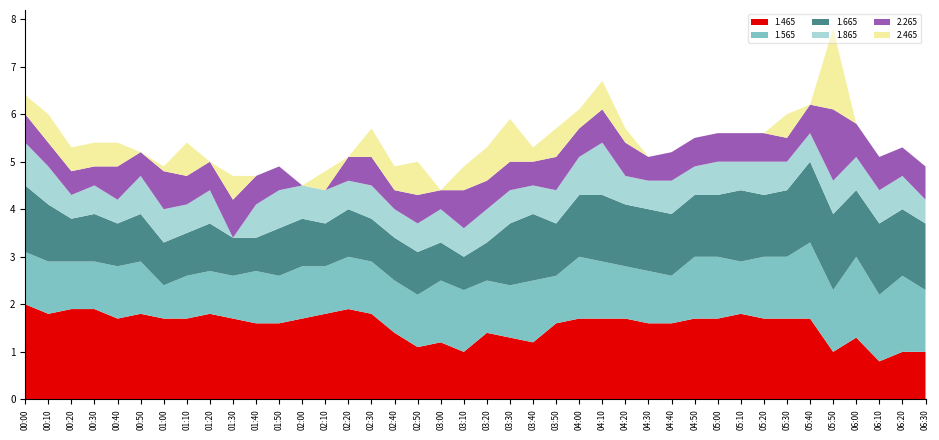

Reading right to left, extract all data points from this chart.

1.465: 06:30=1.0	06:20=1.0	06:10=0.8	06:00=1.3	05:50=1.0	05:40=1.7	05:30=1.7	05:20=1.7	05:10=1.8	05:00=1.7	04:50=1.7	04:40=1.6	04:30=1.6	04:20=1.7	04:10=1.7	04:00=1.7	03:50=1.6	03:40=1.2	03:30=1.3	03:20=1.4	03:10=1.0	03:00=1.2	02:50=1.1	02:40=1.4	02:30=1.8	02:20=1.9	02:10=1.8	02:00=1.7	01:50=1.6	01:40=1.6	01:30=1.7	01:20=1.8	01:10=1.7	01:00=1.7	00:50=1.8	00:40=1.7	00:30=1.9	00:20=1.9	00:10=1.8	00:00=2.0
1.565: 06:30=1.3	06:20=1.6	06:10=1.4	06:00=1.7	05:50=1.3	05:40=1.6	05:30=1.3	05:20=1.3	05:10=1.1	05:00=1.3	04:50=1.3	04:40=1.0	04:30=1.1	04:20=1.1	04:10=1.2	04:00=1.3	03:50=1.0	03:40=1.3	03:30=1.1	03:20=1.1	03:10=1.3	03:00=1.3	02:50=1.1	02:40=1.1	02:30=1.1	02:20=1.1	02:10=1.0	02:00=1.1	01:50=1.0	01:40=1.1	01:30=0.9	01:20=0.9	01:10=0.9	01:00=0.7	00:50=1.1	00:40=1.1	00:30=1.0	00:20=1.0	00:10=1.1	00:00=1.1
1.665: 06:30=1.4	06:20=1.4	06:10=1.5	06:00=1.4	05:50=1.6	05:40=1.7	05:30=1.4	05:20=1.3	05:10=1.5	05:00=1.3	04:50=1.3	04:40=1.3	04:30=1.3	04:20=1.3	04:10=1.4	04:00=1.3	03:50=1.1	03:40=1.4	03:30=1.3	03:20=0.8	03:10=0.7	03:00=0.8	02:50=0.9	02:40=0.9	02:30=0.9	02:20=1.0	02:10=0.9	02:00=1.0	01:50=1.0	01:40=0.7	01:30=0.8	01:20=1.0	01:10=0.9	01:00=0.9	00:50=1.0	00:40=0.9	00:30=1.0	00:20=0.9	00:10=1.2	00:00=1.4
1.865: 06:30=0.5	06:20=0.7	06:10=0.7	06:00=0.7	05:50=0.7	05:40=0.6	05:30=0.6	05:20=0.7	05:10=0.6	05:00=0.7	04:50=0.6	04:40=0.7	04:30=0.6	04:20=0.6	04:10=1.1	04:00=0.8	03:50=0.7	03:40=0.6	03:30=0.7	03:20=0.7	03:10=0.6	03:00=0.7	02:50=0.6	02:40=0.6	02:30=0.7	02:20=0.6	02:10=0.7	02:00=0.7	01:50=0.8	01:40=0.7	01:30=0.0	01:20=0.7	01:10=0.6	01:00=0.7	00:50=0.8	00:40=0.5	00:30=0.6	00:20=0.5	00:10=0.8	00:00=0.9
2.265: 06:30=0.7	06:20=0.6	06:10=0.7	06:00=0.7	05:50=1.5	05:40=0.6	05:30=0.5	05:20=0.6	05:10=0.6	05:00=0.6	04:50=0.6	04:40=0.6	04:30=0.5	04:20=0.7	04:10=0.7	04:00=0.6	03:50=0.7	03:40=0.5	03:30=0.6	03:20=0.6	03:10=0.8	03:00=0.4	02:50=0.6	02:40=0.4	02:30=0.6	02:20=0.5	02:10=0.0	02:00=0.0	01:50=0.5	01:40=0.6	01:30=0.8	01:20=0.6	01:10=0.6	01:00=0.8	00:50=0.5	00:40=0.7	00:30=0.4	00:20=0.5	00:10=0.5	00:00=0.6
2.465: 06:30=0.0	06:20=0.0	06:10=0.0	06:00=0.0	05:50=1.7	05:40=0.0	05:30=0.5	05:20=0.0	05:10=0.0	05:00=0.0	04:50=0.0	04:40=0.0	04:30=0.0	04:20=0.3	04:10=0.6	04:00=0.4	03:50=0.6	03:40=0.3	03:30=0.9	03:20=0.7	03:10=0.5	03:00=0.0	02:50=0.7	02:40=0.5	02:30=0.6	02:20=0.0	02:10=0.4	02:00=0.0	01:50=0.0	01:40=0.0	01:30=0.5	01:20=0.0	01:10=0.7	01:00=0.1	00:50=0.0	00:40=0.5	00:30=0.5	00:20=0.5	00:10=0.6	00:00=0.4